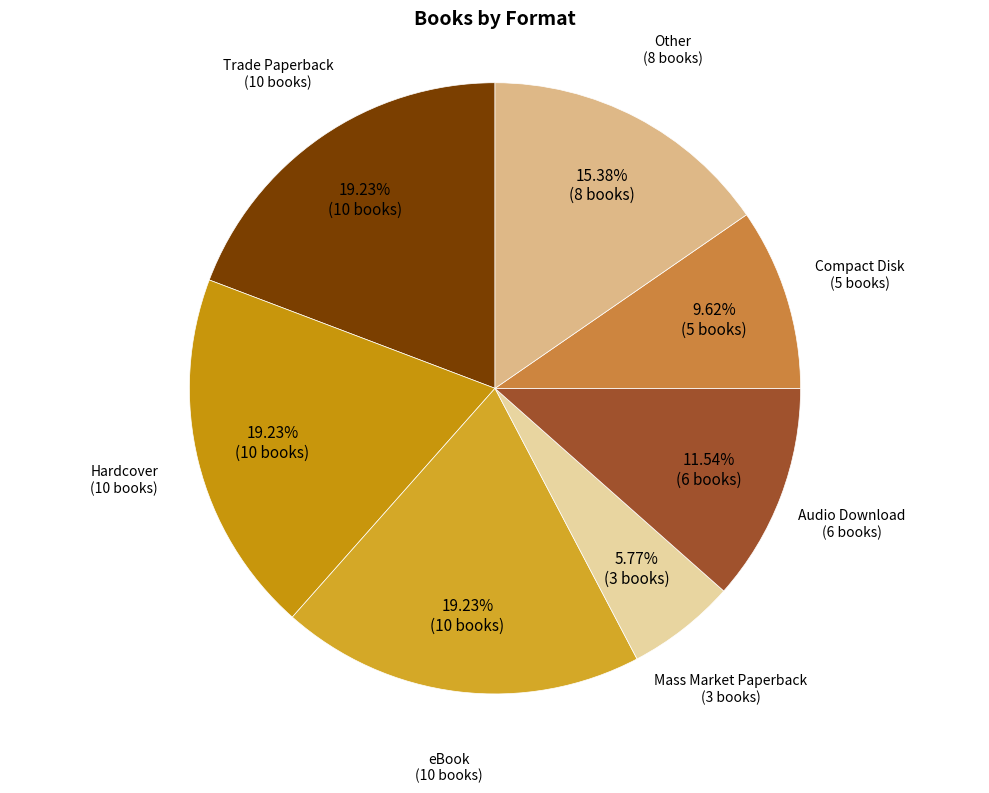

Is there any slice that represents more than half of the pie?

No